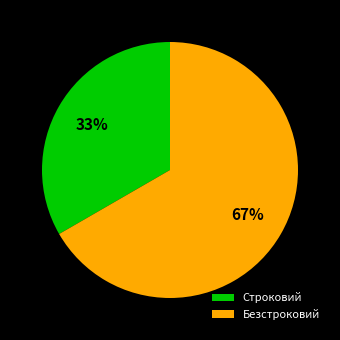

To the nearest percent, what is the combined percentage of Безстроковий and Строковий?

100%